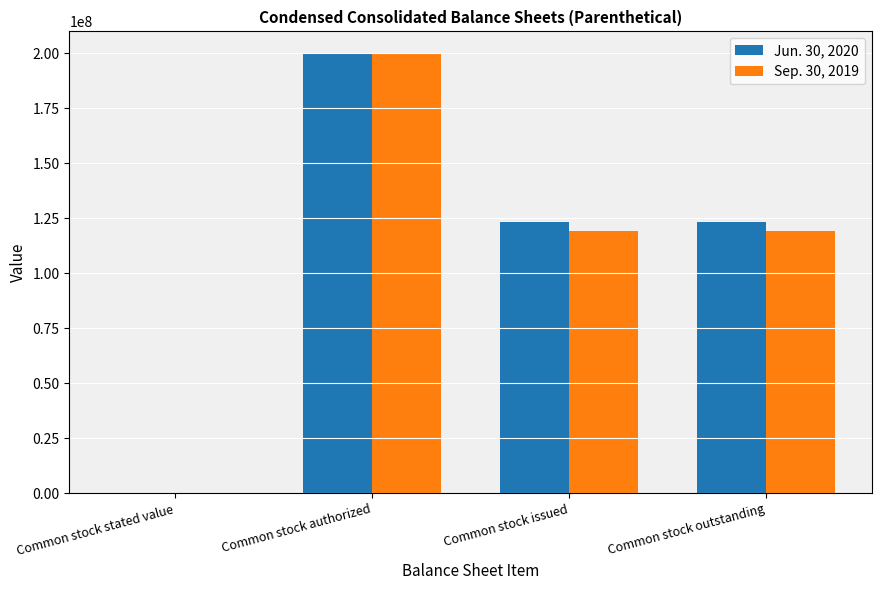

Between Common stock authorized and Common stock issued, which series saw the biggest shift?

Sep. 30, 2019